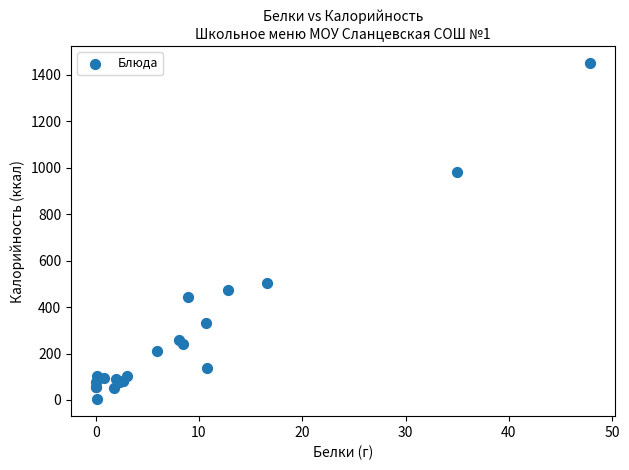

What Y value in the scatter plot is closest to 727?

502.3